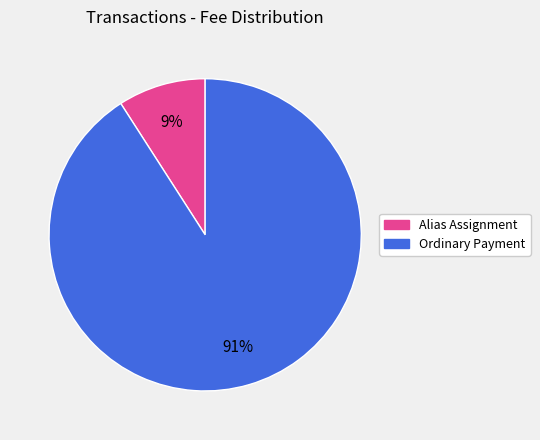

Does any single category account for the majority?

Yes